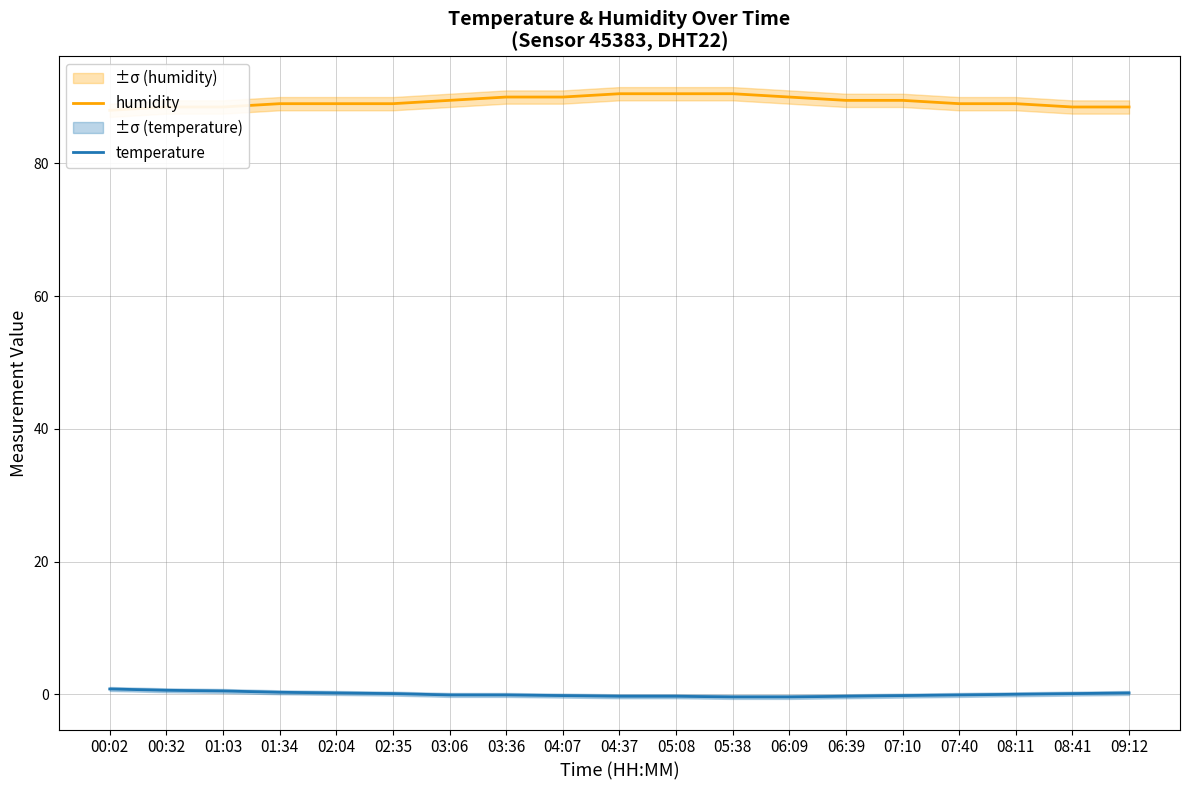

What is the difference between the second highest and minimum values in the temperature series?

1.0